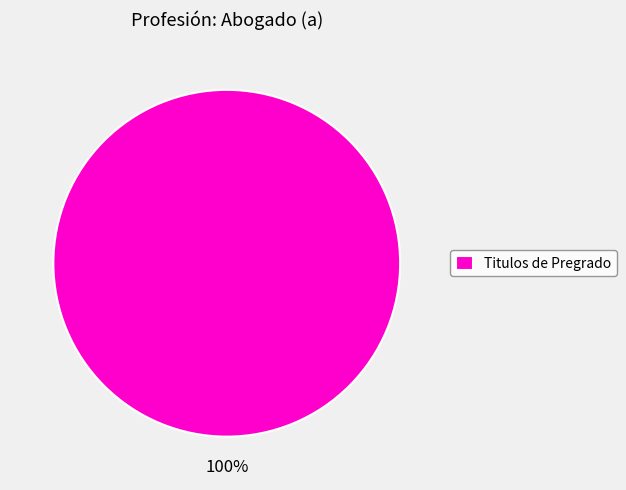

How many segments does this pie chart have?

1